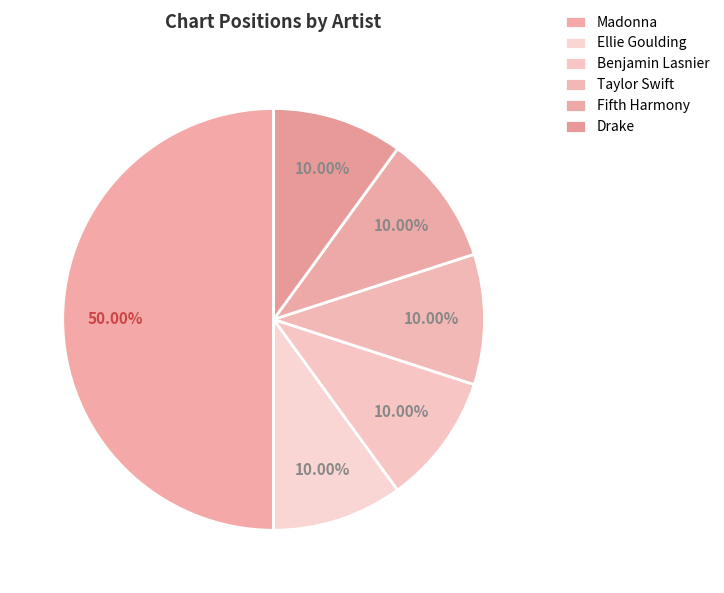

Combined, what portion of the pie is Fifth Harmony and Taylor Swift?

20.0%